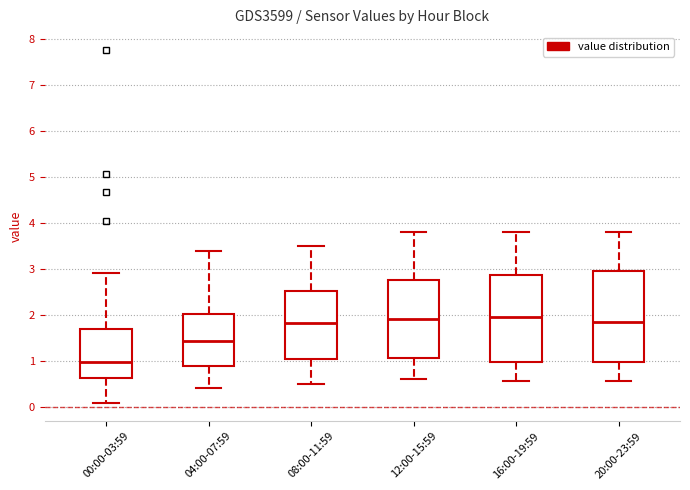

Reading left to right, transcribe this box plot: for each box, give where its median line is, the range the box spans, and where its two whiskers end, as read against the y-axis. The values are not printed on the chart, so give them approximately, as read against the axis.

00:00-03:59: median 1.0, box 0.6 to 1.7, whiskers 0.1 to 2.9
04:00-07:59: median 1.4, box 0.9 to 2.0, whiskers 0.4 to 3.4
08:00-11:59: median 1.8, box 1.0 to 2.5, whiskers 0.5 to 3.5
12:00-15:59: median 1.9, box 1.1 to 2.8, whiskers 0.6 to 3.8
16:00-19:59: median 2.0, box 1.0 to 2.9, whiskers 0.6 to 3.8
20:00-23:59: median 1.9, box 1.0 to 3.0, whiskers 0.6 to 3.8